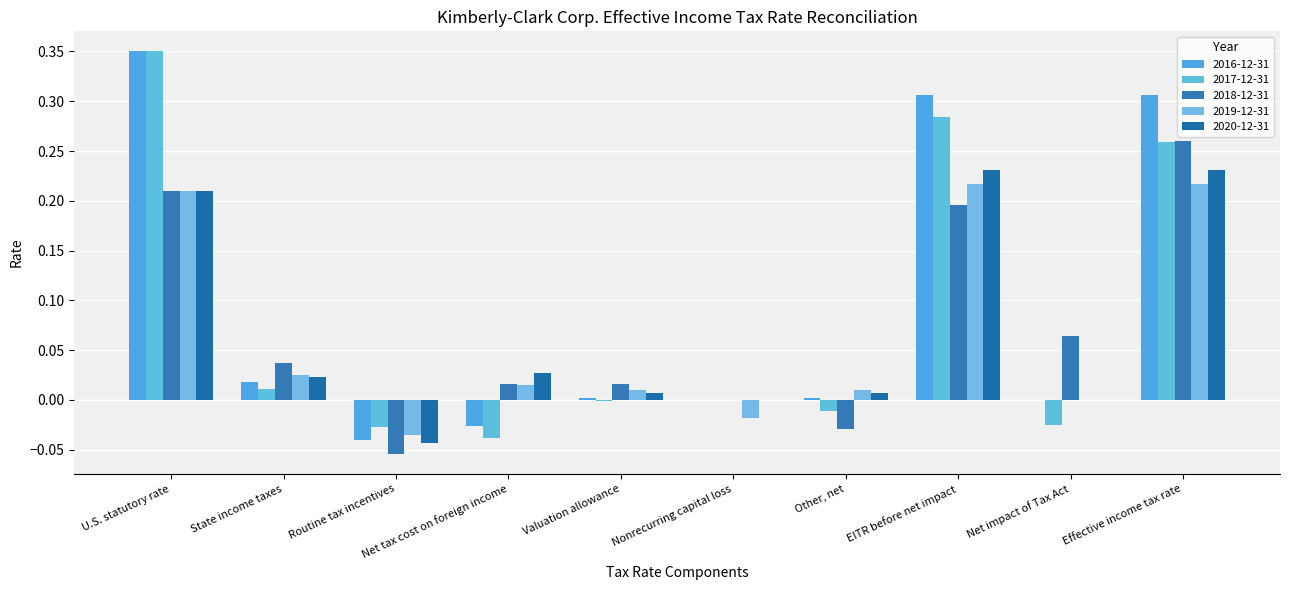

Reading left to right, transcribe all the data shown in this chart.

2016-12-31: 0.3	0.0	-0.0	-0.0	0.0	0.0	0.0	0.3	0.0	0.3
2017-12-31: 0.3	0.0	-0.0	-0.0	-0.0	0.0	-0.0	0.3	-0.0	0.3
2018-12-31: 0.2	0.0	-0.1	0.0	0.0	0.0	-0.0	0.2	0.1	0.3
2019-12-31: 0.2	0.0	-0.0	0.0	0.0	-0.0	0.0	0.2	0.0	0.2
2020-12-31: 0.2	0.0	-0.0	0.0	0.0	0.0	0.0	0.2	0.0	0.2